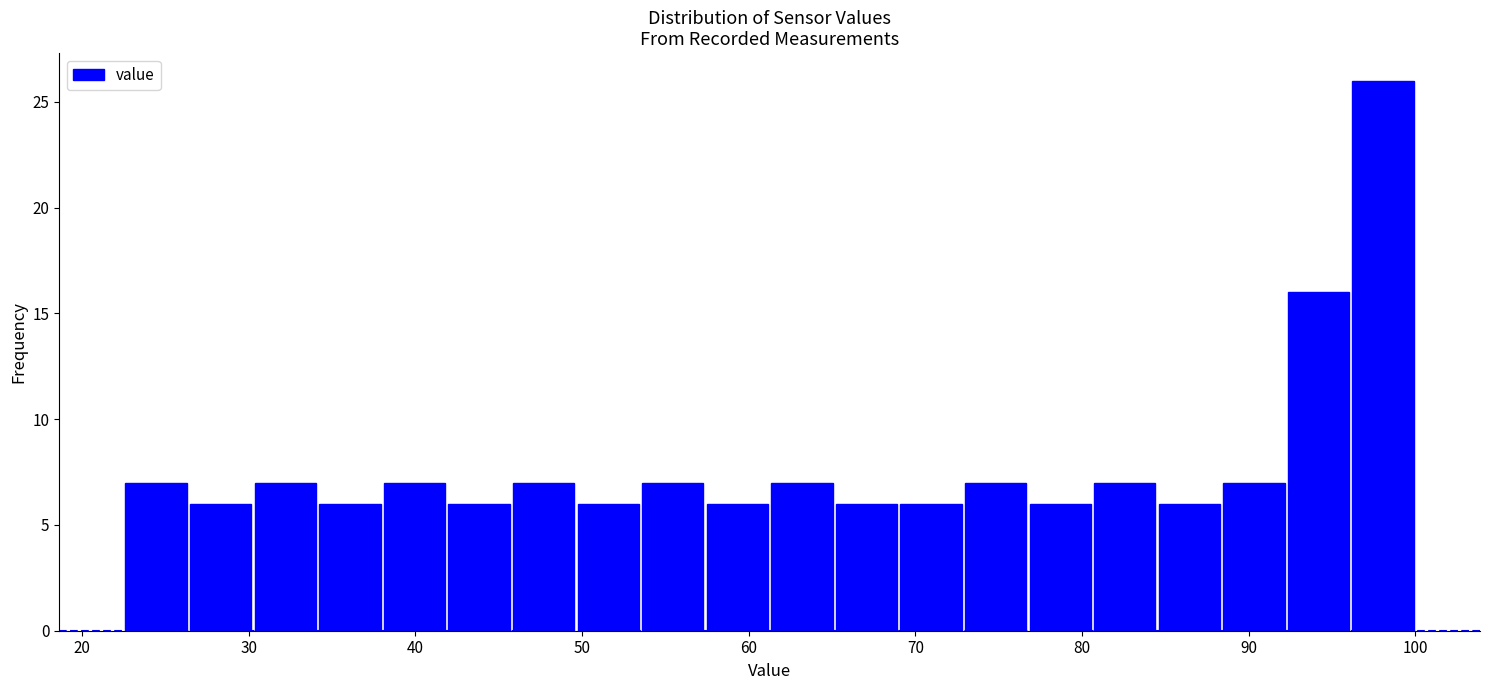

Read against the x-axis, roughly where is the centre of the tallest bar?

98